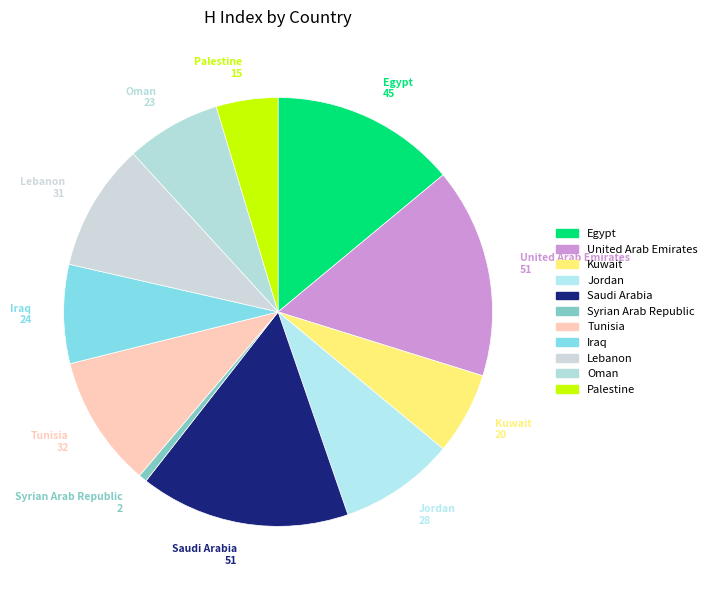

Does Iraq account for over 50% of the chart?

No